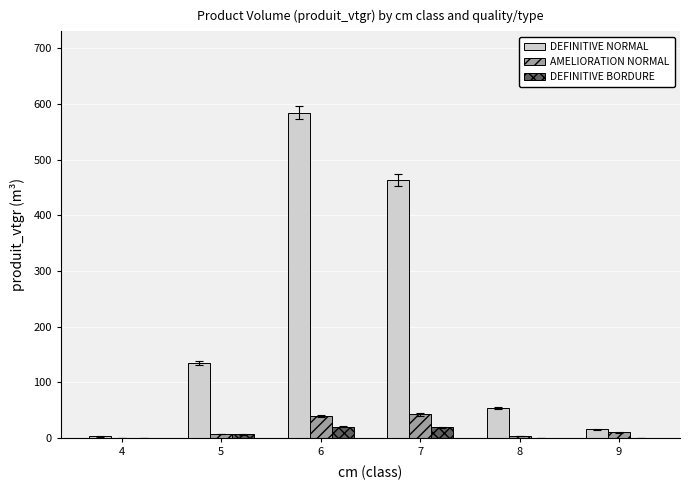

Is the value of AMELIORATION NORMAL at 4 greater than the value of DEFINITIVE NORMAL at 8?

No